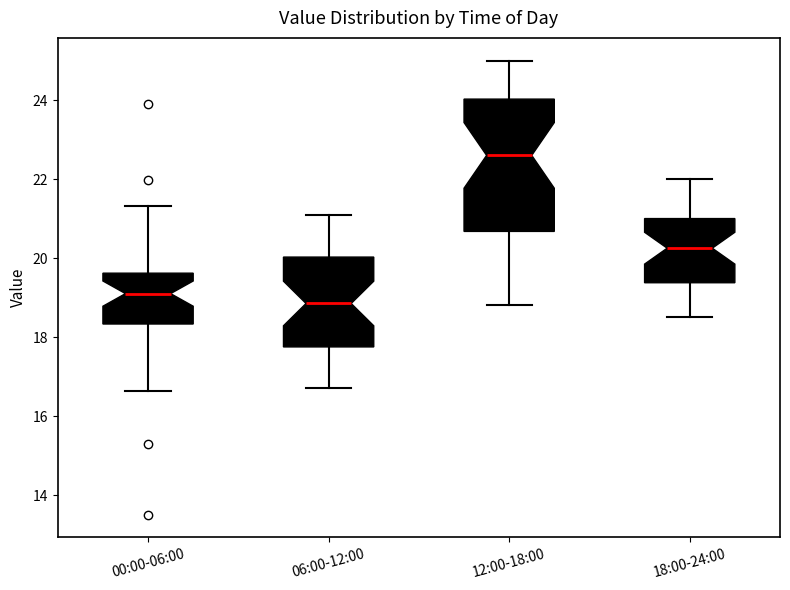

Comparing the boxes themselves (not the whiskers), which one is the tallest?

12:00-18:00